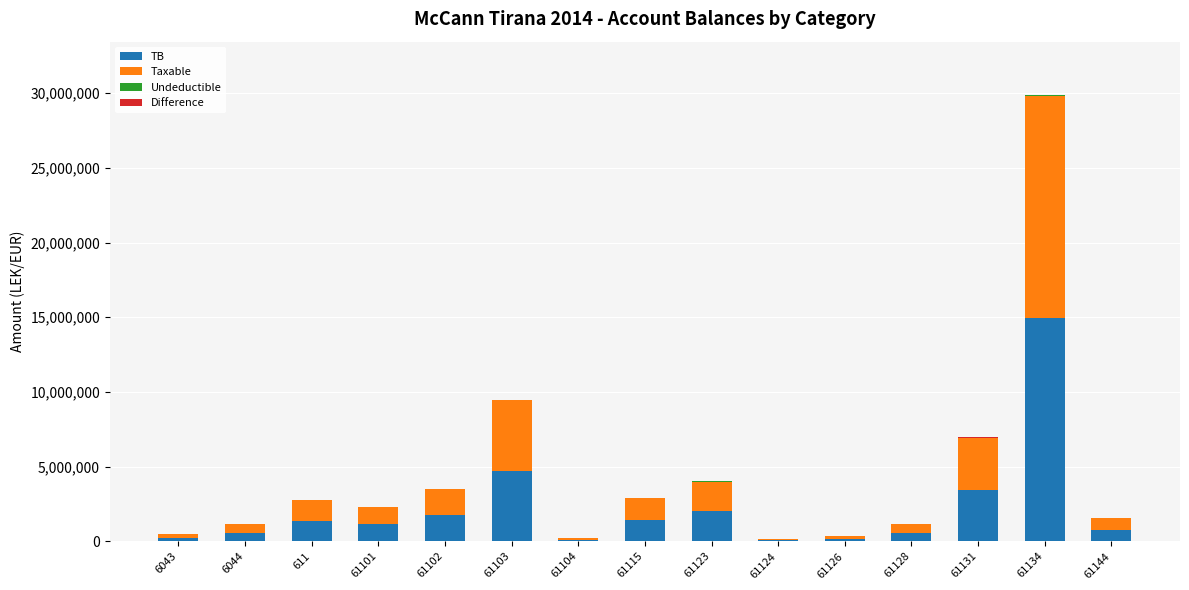

At which category is the sum across all series the highest?

61134